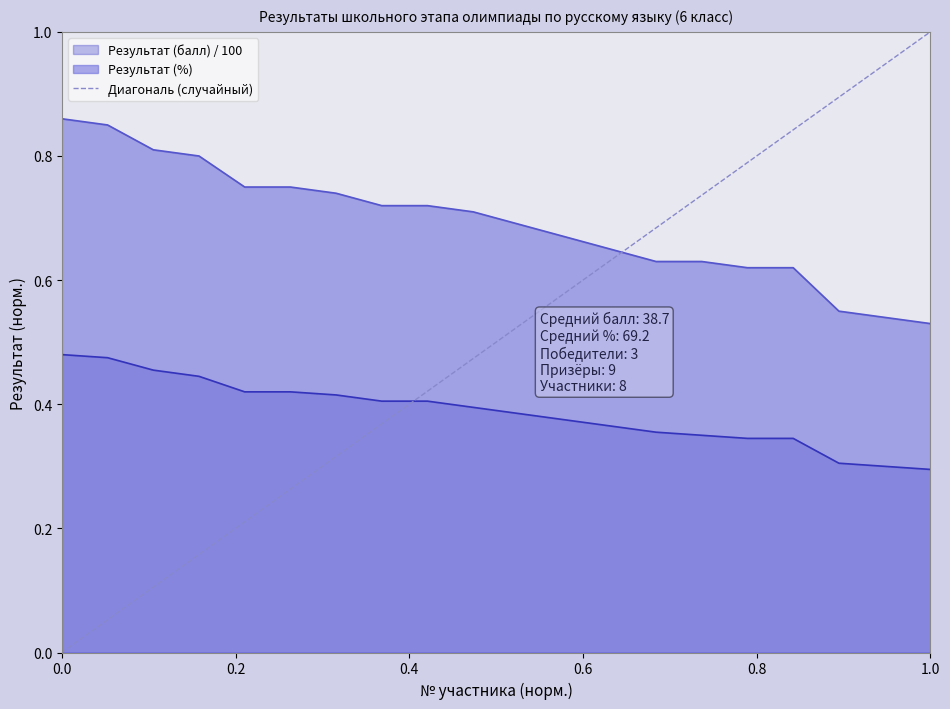

True or false: Результат (%) and Результат (балл) / 100 intersect in this chart.

False